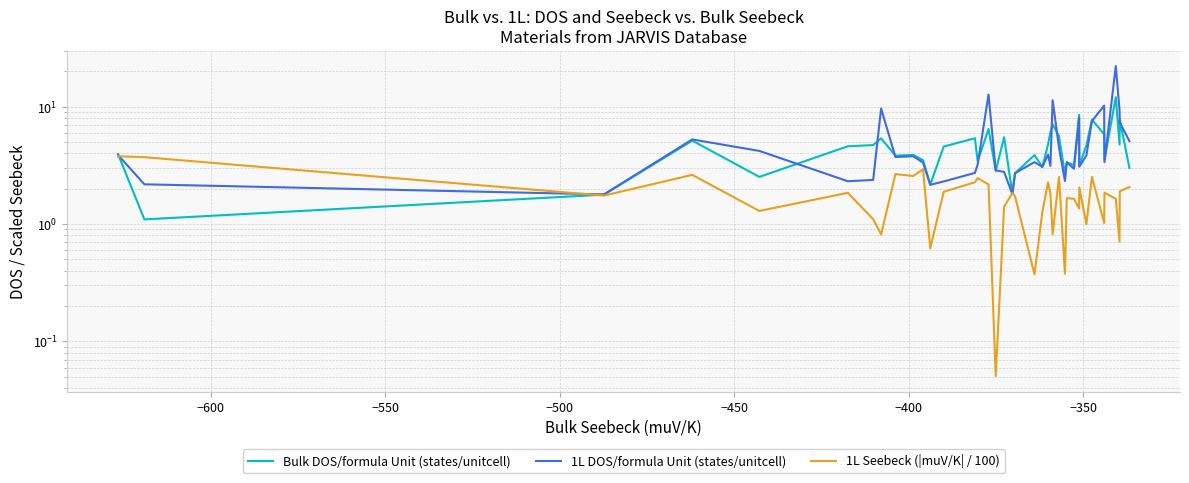

What is the value of the 1L Seebeck (|muV/K| / 100) point at the 31st from the left?

2.0